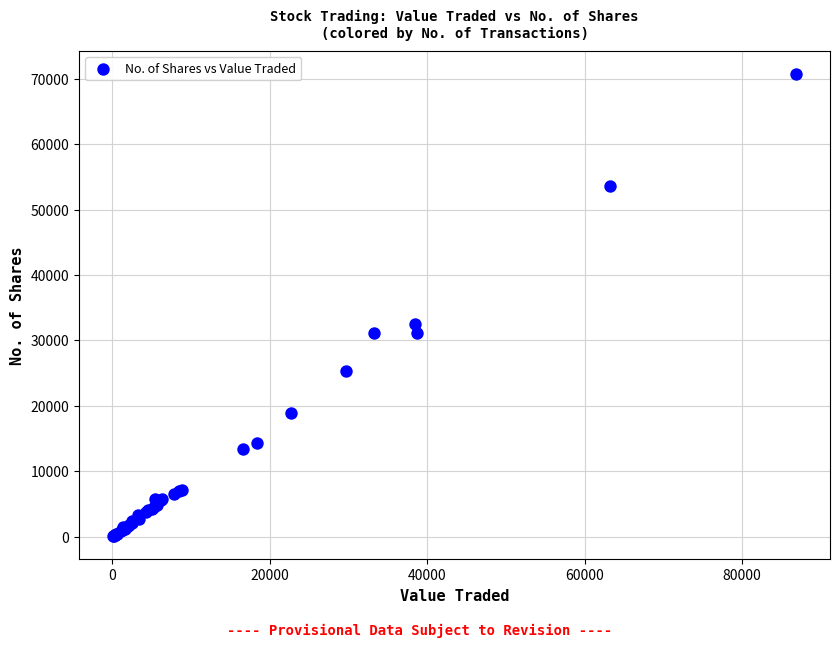

What Y value in the scatter plot is closest to 35399?

32537